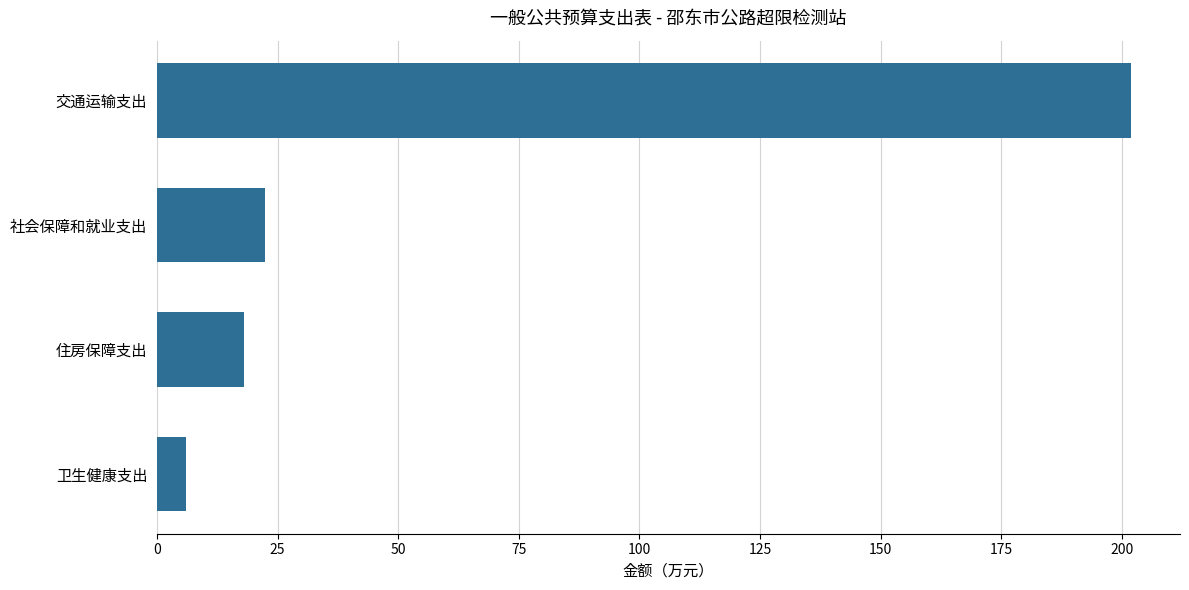

Is it true that the value at 住房保障支出 is 18.0?

True